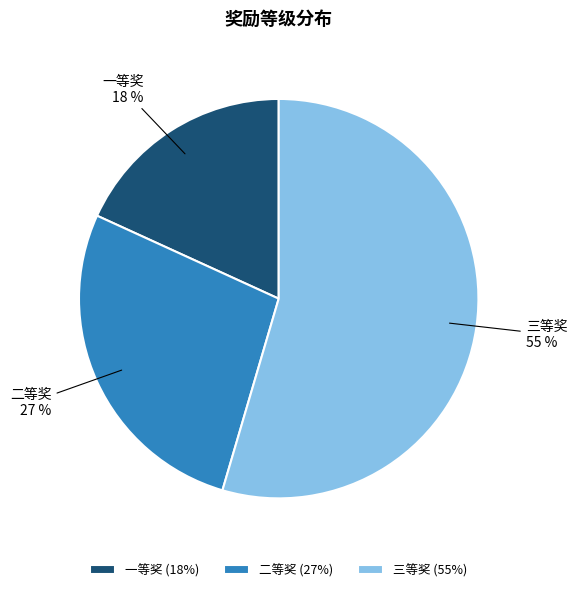

Which category accounts for the majority?

三等奖